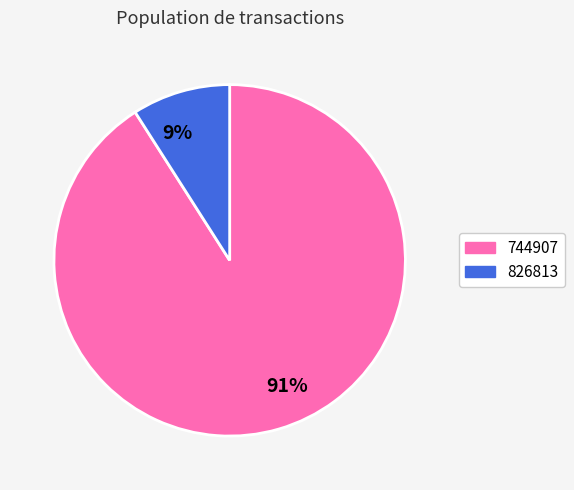

Count the number of slices in the pie.

2